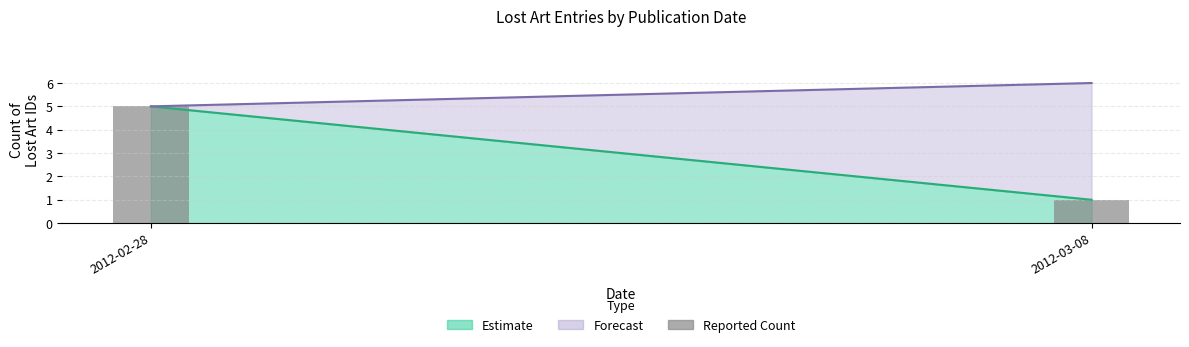

What position from the left is 2012-02-28?

1